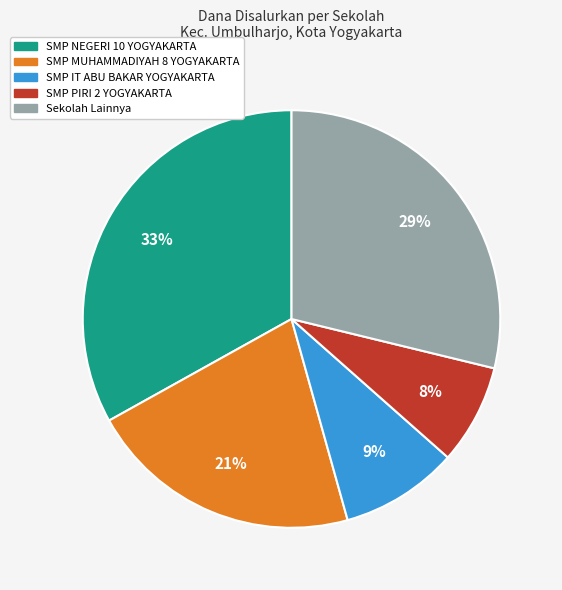

Is there a majority slice in this chart?

No